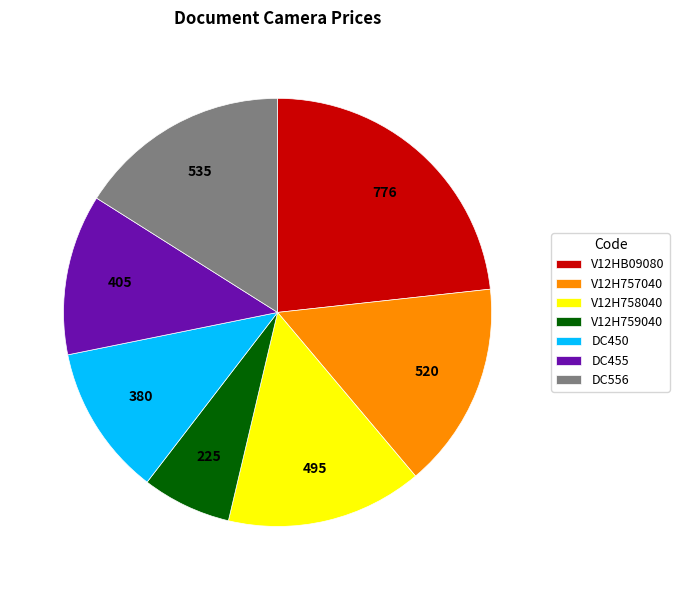

Is it true that DC450 is 11% of the pie?

True